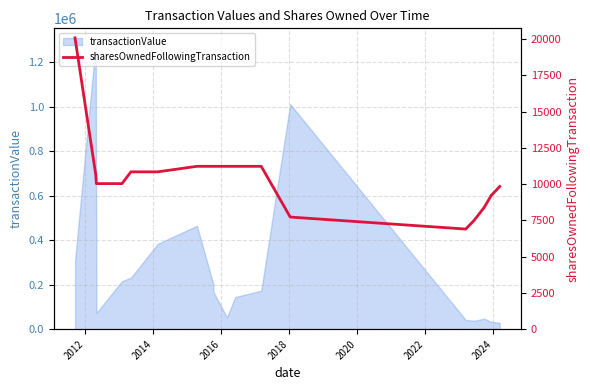

How many lines are shown in the chart?

1